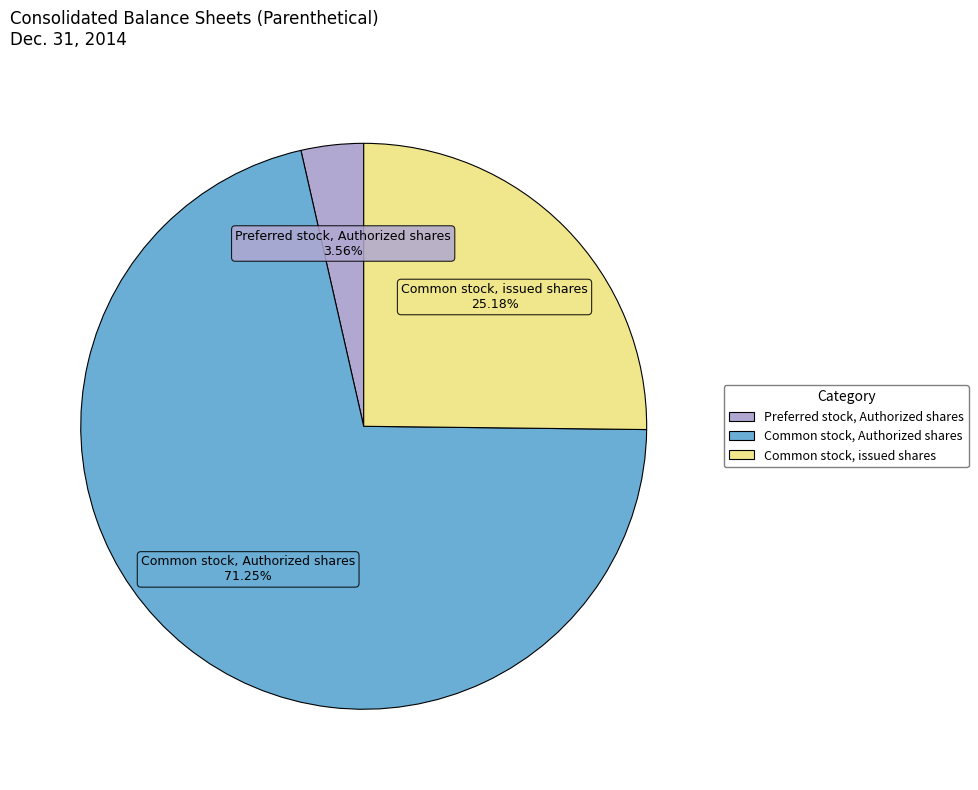

Does any single category account for the majority?

Yes